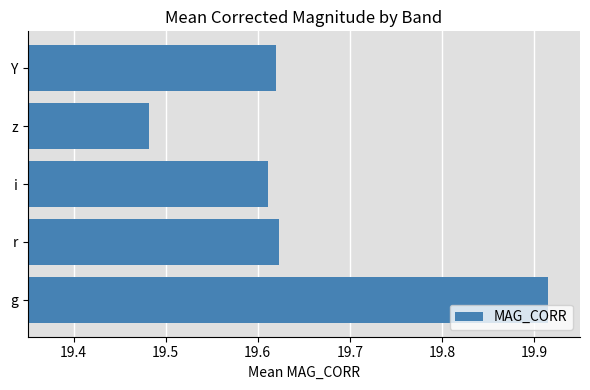

Is it true that the value at Y is 26.2?

False